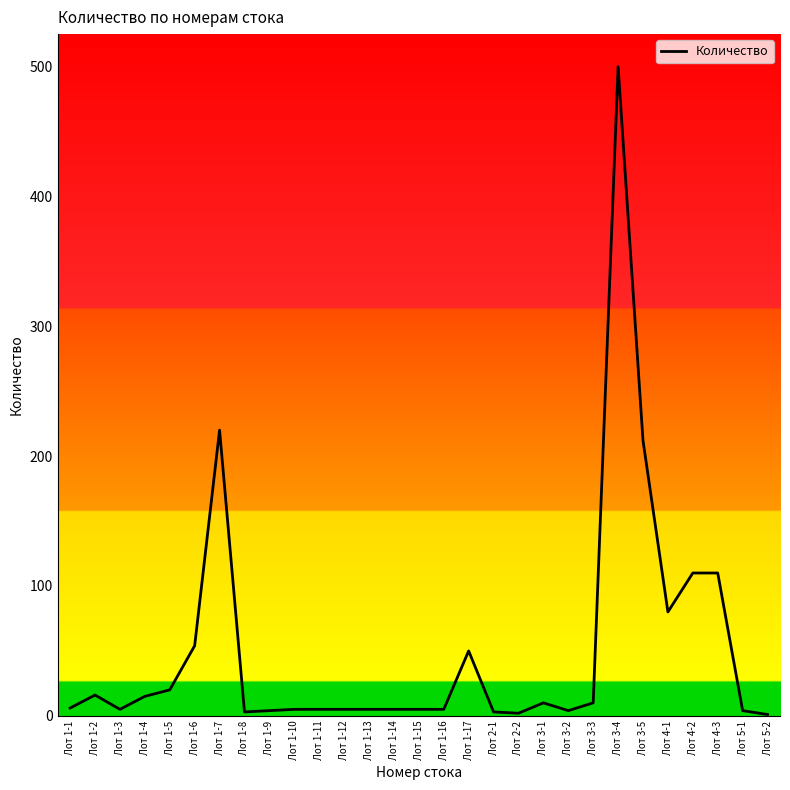

Which category has the highest value across all series?

Лот 3-4